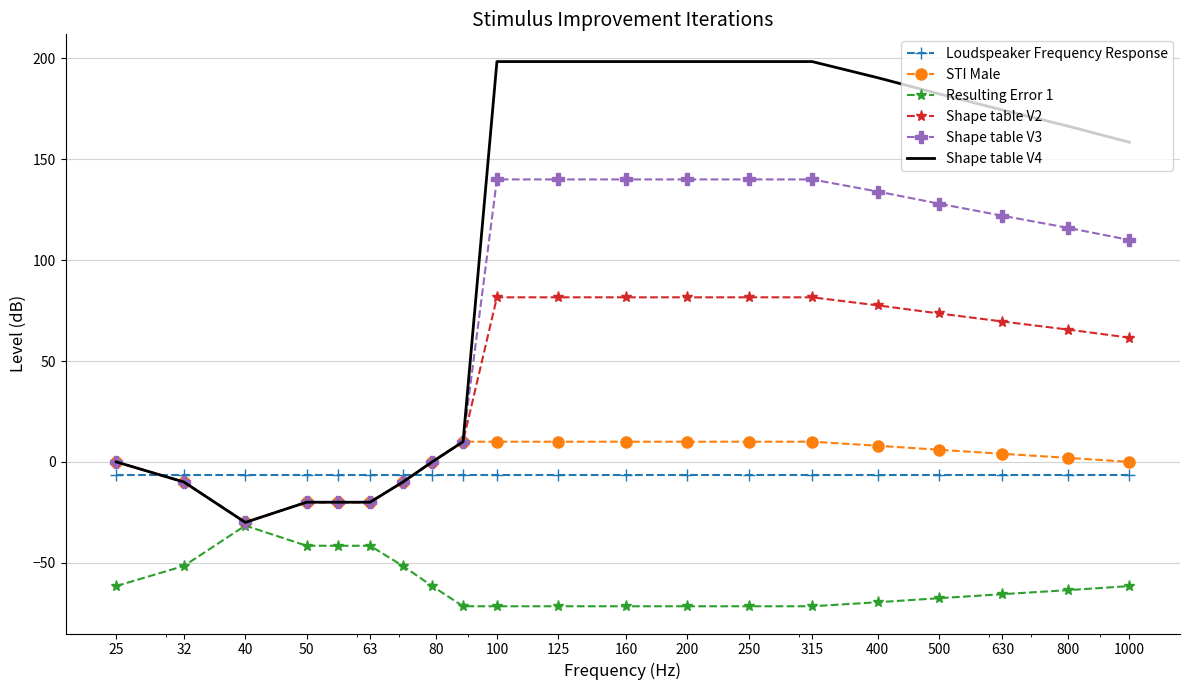

Rank the series by their maximum value, from lowest to highest.

Resulting Error 1, Loudspeaker Frequency Response, STI Male, Shape table V2, Shape table V3, Shape table V4